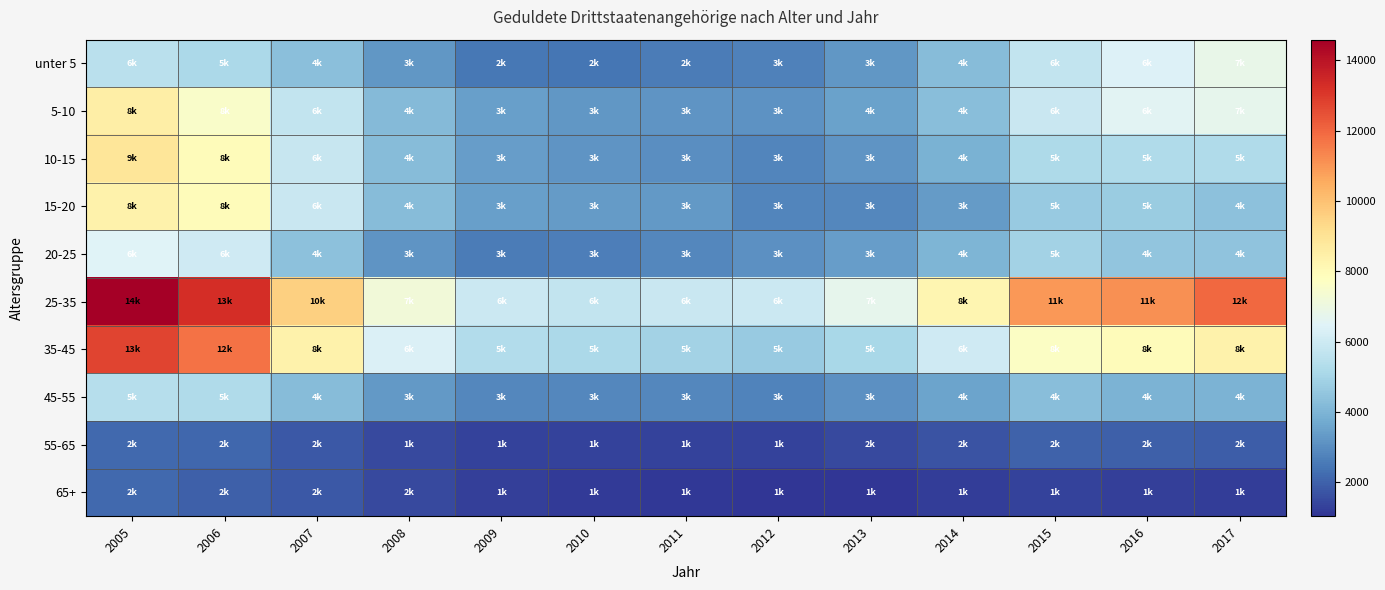

Reading left to right, list all the values displayed in this chart.

unter 5: 2005=5525	2006=5155	2007=4340	2008=3215	2009=2505	2010=2440	2011=2595	2012=2685	2013=3240	2014=4220	2015=5700	2016=6415	2017=6805
5-10: 2005=8545	2006=7580	2007=5720	2008=4210	2009=3455	2010=3240	2011=3200	2012=3125	2013=3505	2014=4295	2015=5895	2016=6590	2017=6745
10-15: 2005=8915	2006=7945	2007=5800	2008=4215	2009=3370	2010=3155	2011=3015	2012=2790	2013=3160	2014=3910	2015=5190	2016=5235	2017=5230
15-20: 2005=8385	2006=7940	2007=5865	2008=4245	2009=3445	2010=3330	2011=3280	2012=2815	2013=2880	2014=3330	2015=4680	2016=4695	2017=4395
20-25: 2005=6470	2006=6055	2007=4370	2008=3175	2009=2615	2010=2670	2011=2850	2012=3055	2013=3395	2014=4030	2015=4945	2016=4515	2017=4460
25-35: 2005=14585	2006=13300	2007=9600	2008=7185	2009=5905	2010=5710	2011=5895	2012=5915	2013=6735	2014=8215	2015=10940	2016=11110	2017=11945
35-45: 2005=12745	2006=11745	2007=8390	2008=6360	2009=5280	2010=5155	2011=4945	2012=4680	2013=5095	2014=6055	2015=7700	2016=7945	2017=8375
45-55: 2005=5380	2006=5265	2007=4220	2008=3280	2009=2865	2010=2870	2011=2875	2012=2780	2013=3090	2014=3525	2015=4285	2016=3970	2017=3950
55-65: 2005=2175	2006=2100	2007=1795	2008=1485	2009=1320	2010=1300	2011=1315	2012=1320	2013=1510	2014=1680	2015=1995	2016=1965	2017=1920
65+: 2005=2175	2006=1945	2007=1780	2008=1510	2009=1270	2010=1175	2011=1135	2012=1035	2013=1085	2014=1230	2015=1305	2016=1290	2017=1205